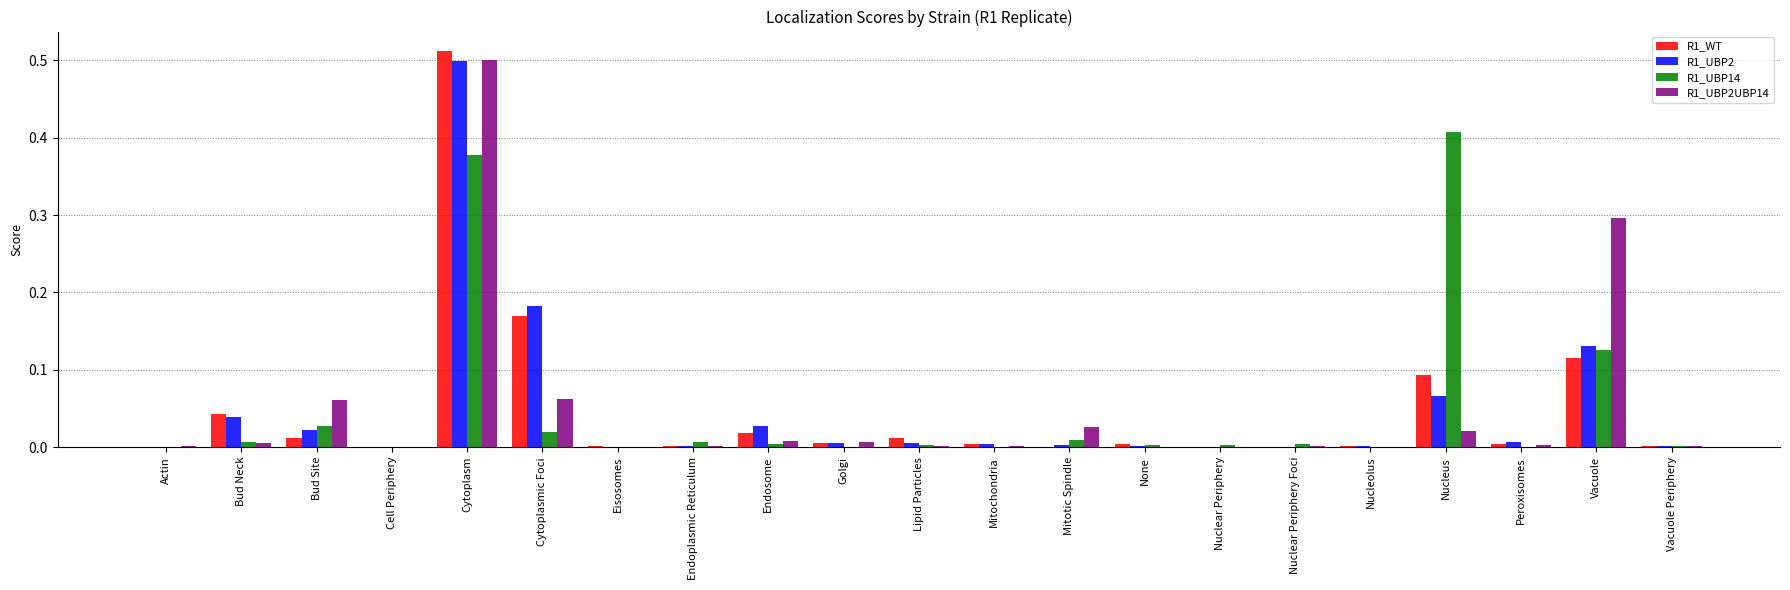

Which label corresponds to the largest value in the chart?

Cytoplasm